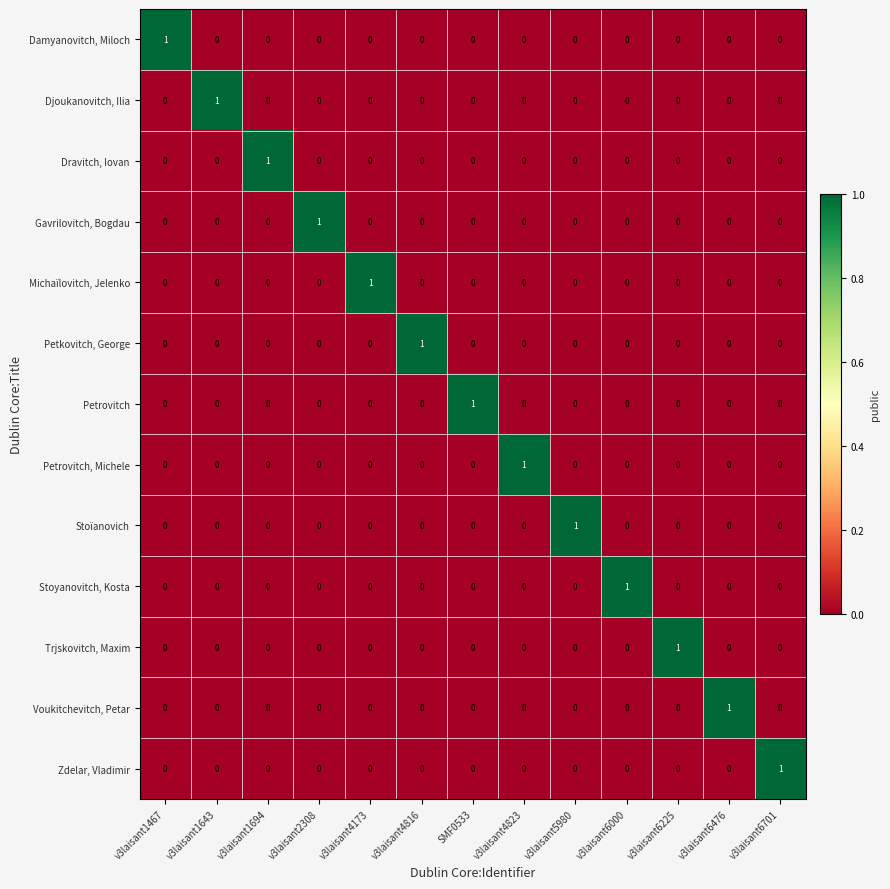

At how many categories does at least one series exceed 0?

13